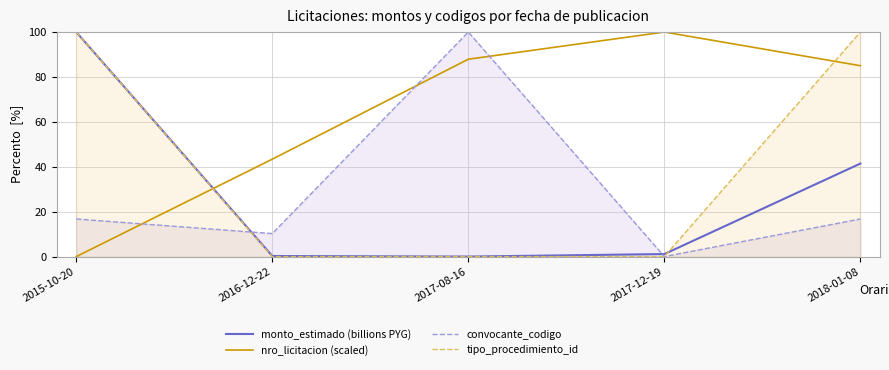

Is it true that monto_estimado (billions PYG) equals 1.1 at 2017-12-19?

True